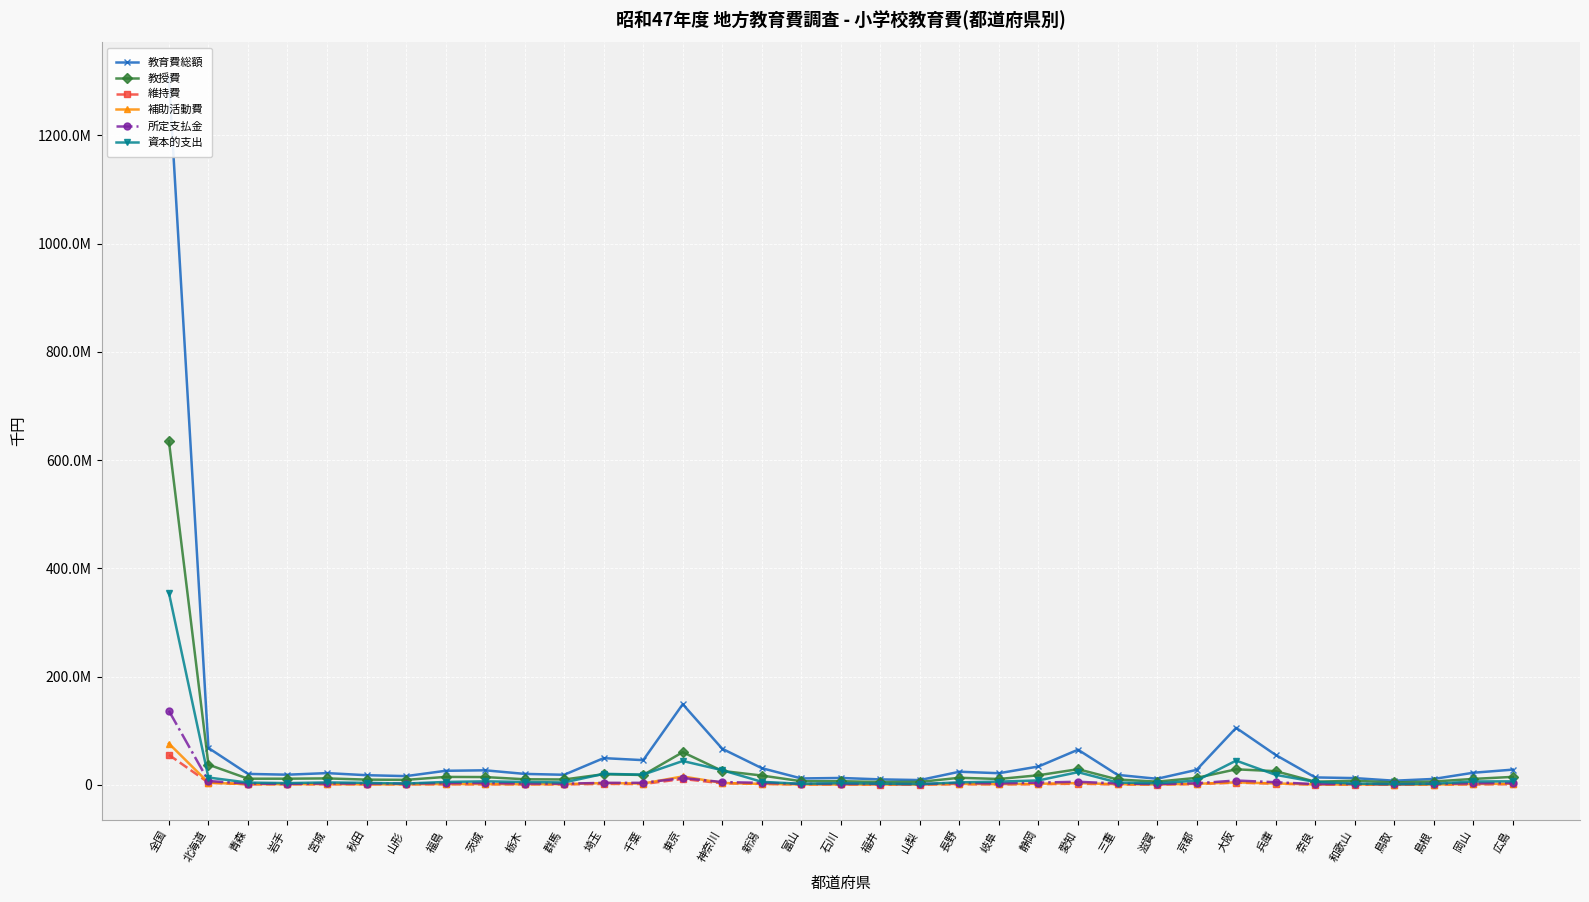

What is the label of the 35th point from the left?

広島